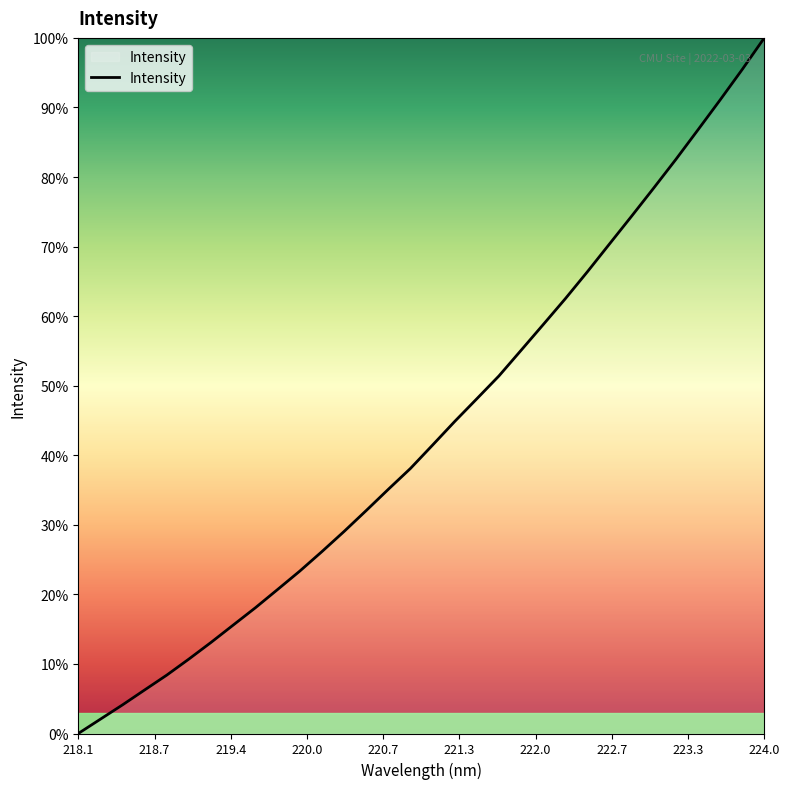

What is the maximum value shown in the chart?

100.0